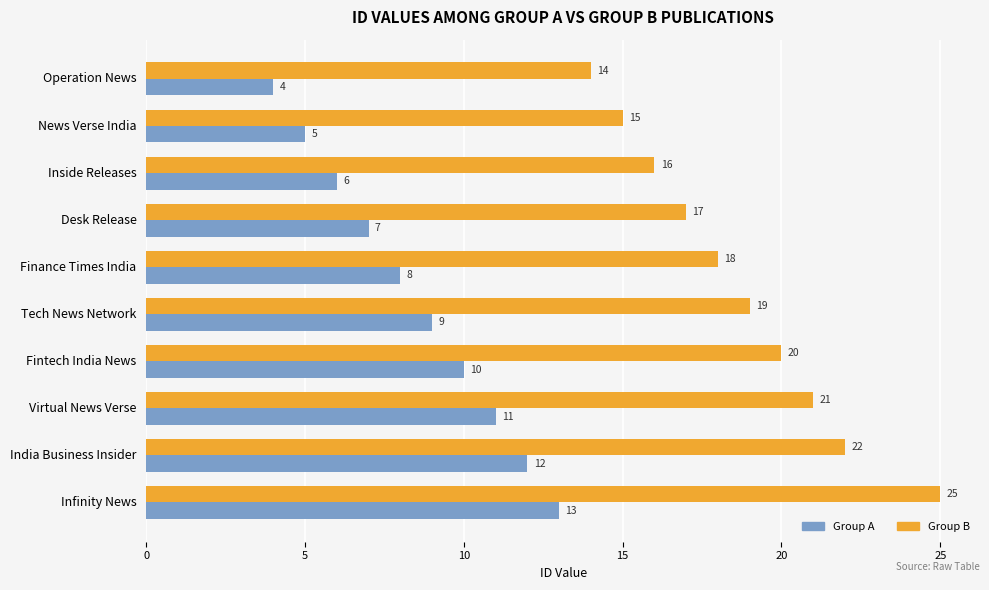

At which category is the sum across all series the highest?

Infinity News